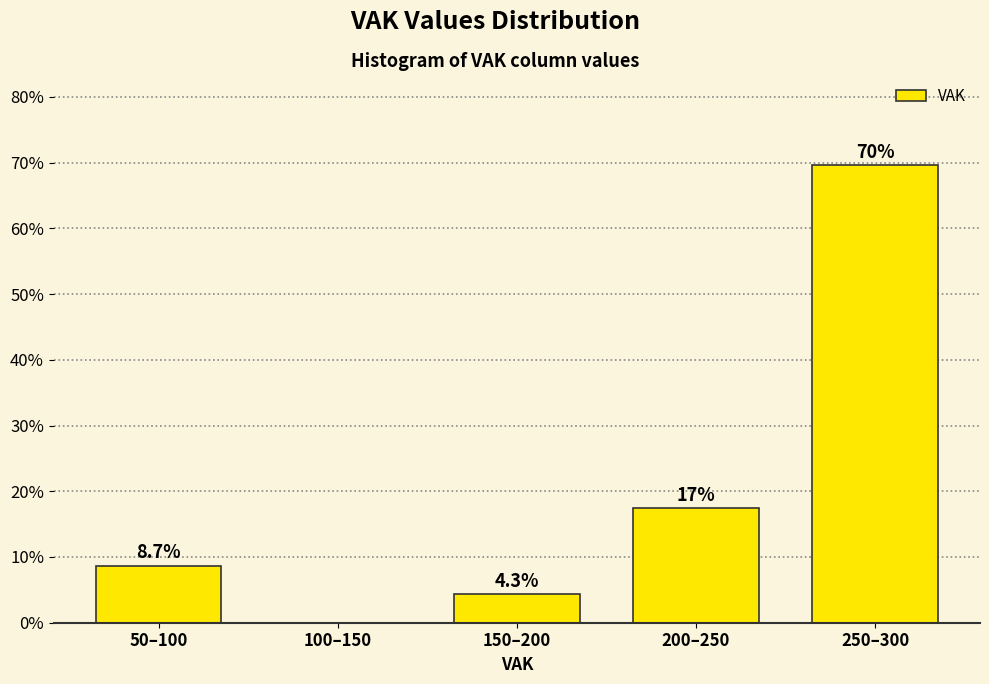

Reading left to right, list all the values displayed in this chart.

50–100=8.7	100–150=0.0	150–200=4.3	200–250=17.4	250–300=69.6